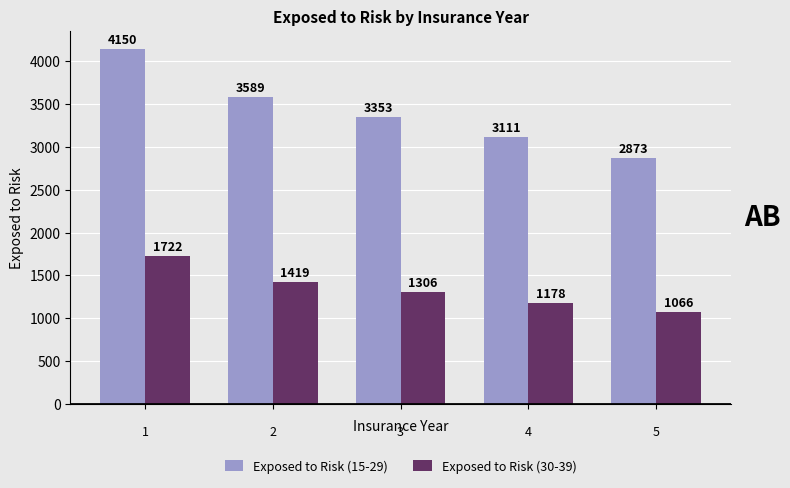

What is the value of the Exposed to Risk (30-39) bar at the 2nd from the left?

1419